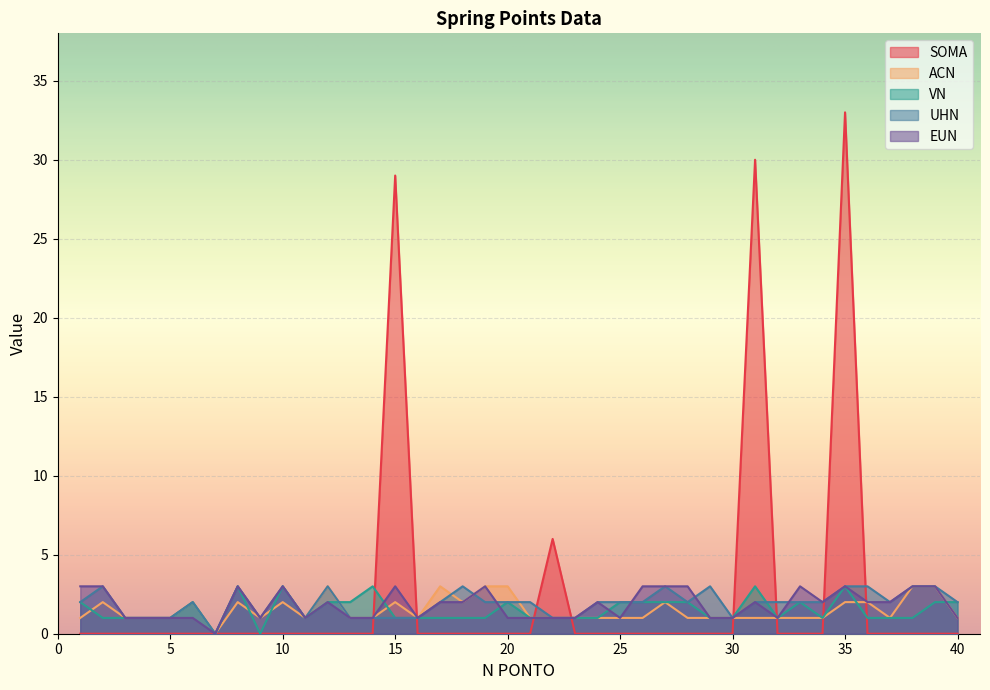

At which category is the sum across all series the highest?

35